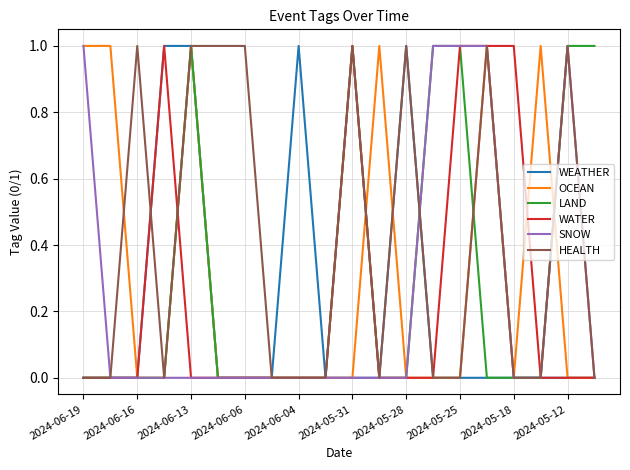

Reading left to right, what are all the values shown in this chart?

WEATHER: 0	0	0	1	1	0	0	0	1	0	0	0	1	0	0	0	0	0	0	0
OCEAN: 1	1	0	0	1	0	0	0	0	0	0	1	0	0	0	1	0	1	0	0
LAND: 0	0	0	0	1	0	0	0	0	0	1	0	0	1	1	0	0	0	1	1
WATER: 0	0	0	1	0	0	0	0	0	0	1	0	0	0	1	1	1	0	0	0
SNOW: 1	0	0	0	0	0	0	0	0	0	0	0	0	1	1	1	0	0	1	0
HEALTH: 0	0	1	0	1	1	1	0	0	0	1	0	1	0	0	1	0	0	1	0